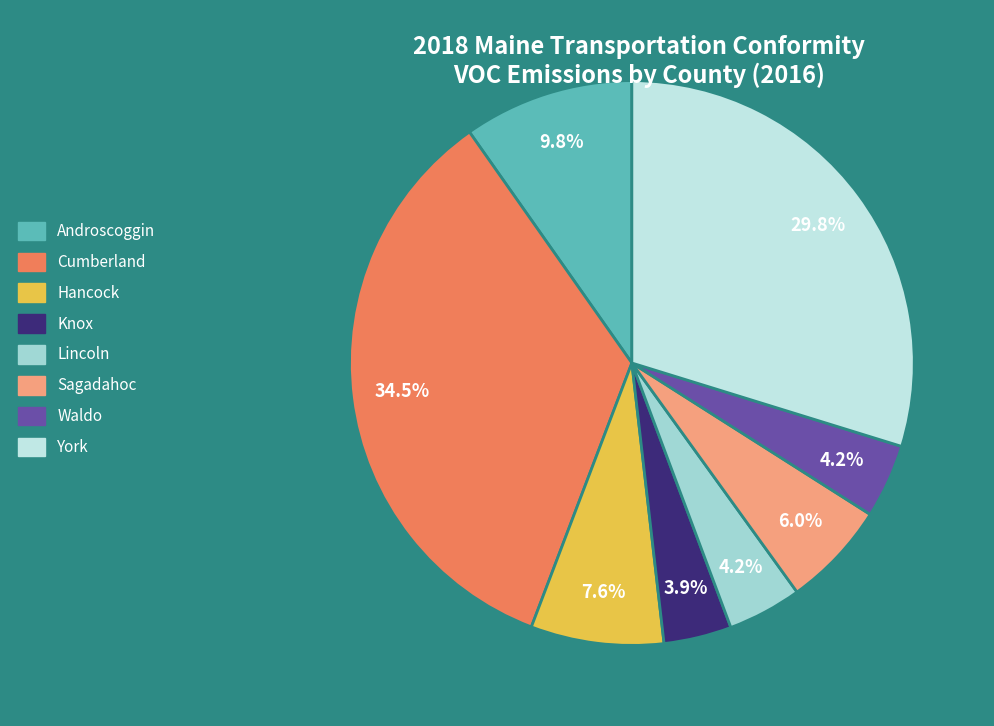

Rank the categories by value from highest to lowest.

Cumberland, York, Androscoggin, Hancock, Sagadahoc, Lincoln, Waldo, Knox